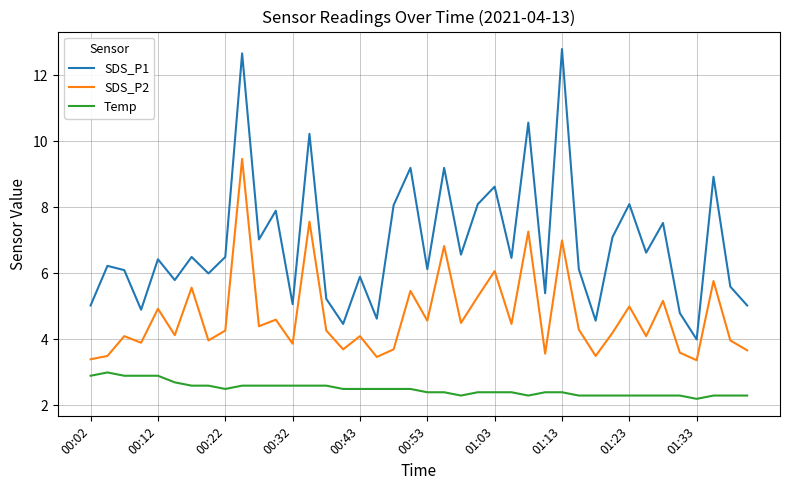

Which series has the widest spread of values?

SDS_P1